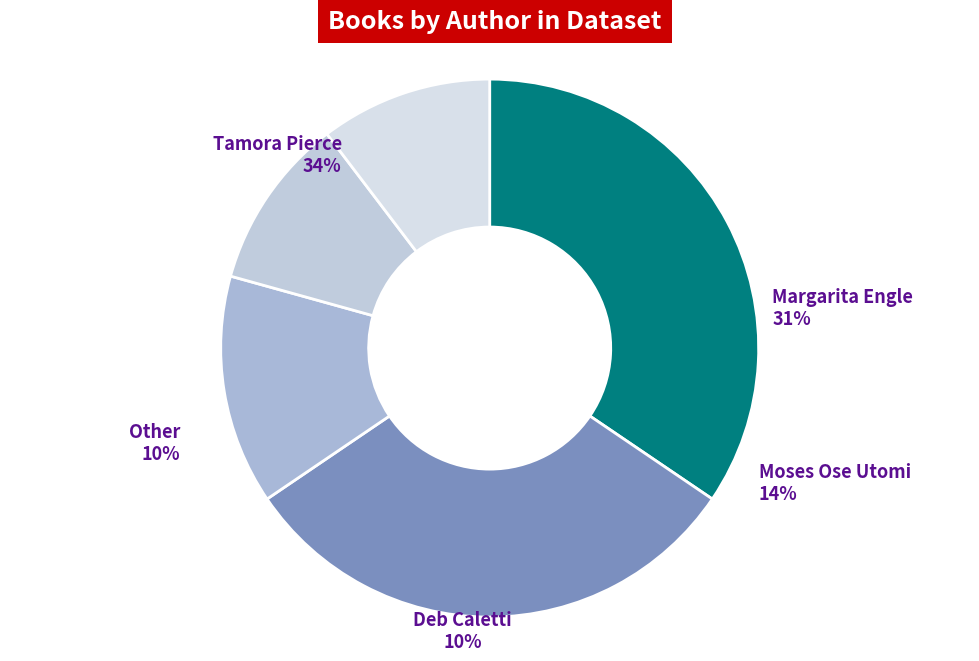

Between Tamora Pierce and Moses Ose Utomi, which is larger?

Tamora Pierce